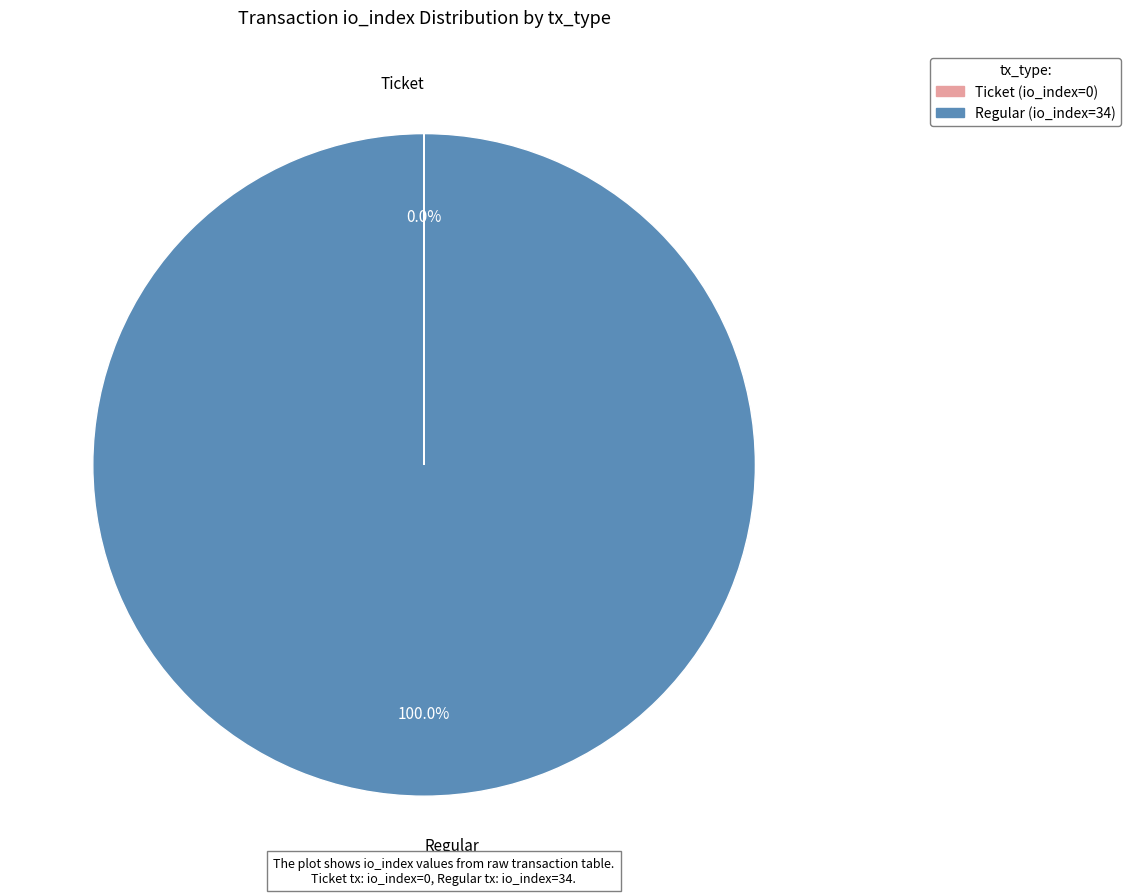

Is it true that Regular (io_index=34) is 100% of the pie?

True